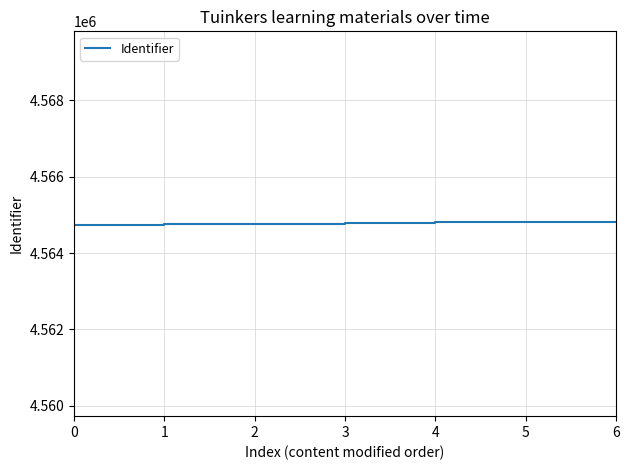

Is it true that the value at 4 is 4564802?

True